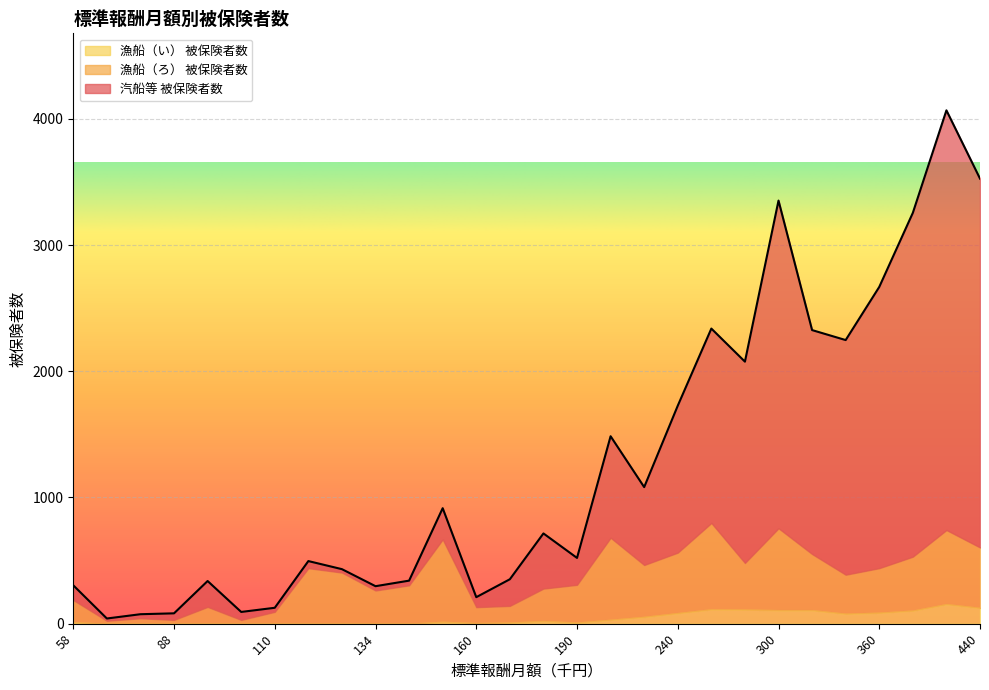

Where is 漁船（ろ） 被保険者数 nearest to the value 353?

360